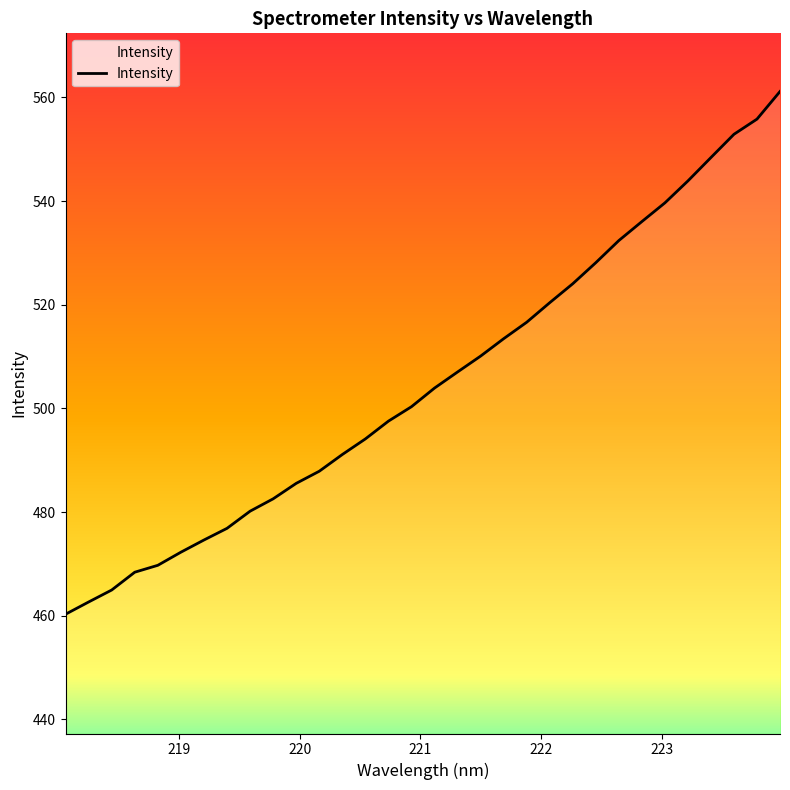

What is the difference between the maximum and minimum values?

100.9